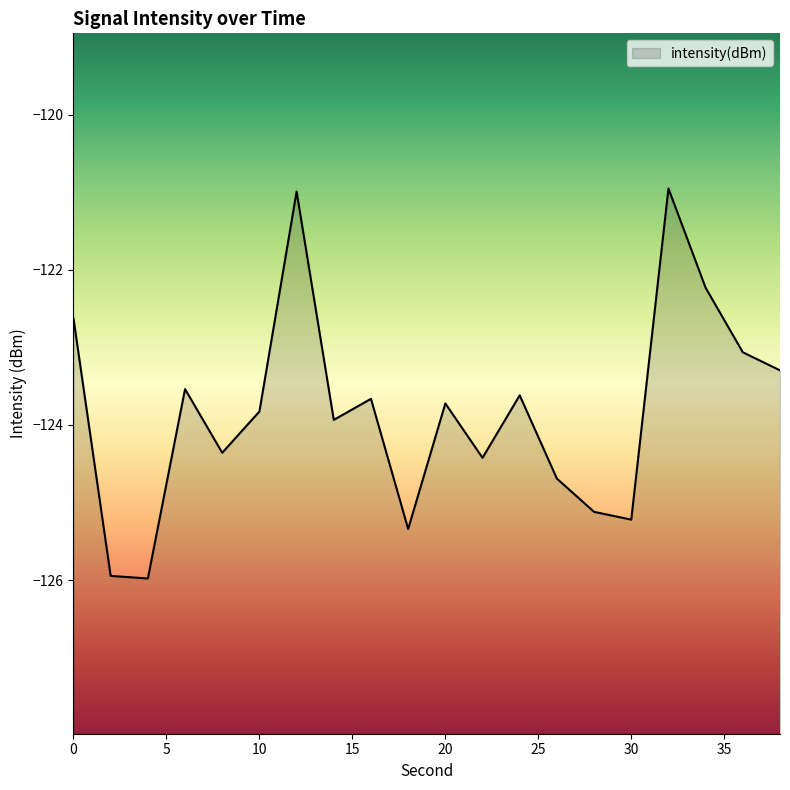

At which category does the chart reach its minimum across all series?

4